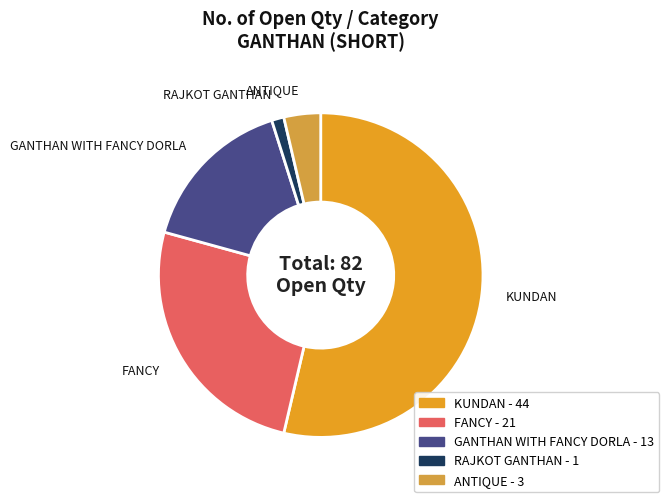

Which has a higher value, KUNDAN or GANTHAN WITH FANCY DORLA?

KUNDAN